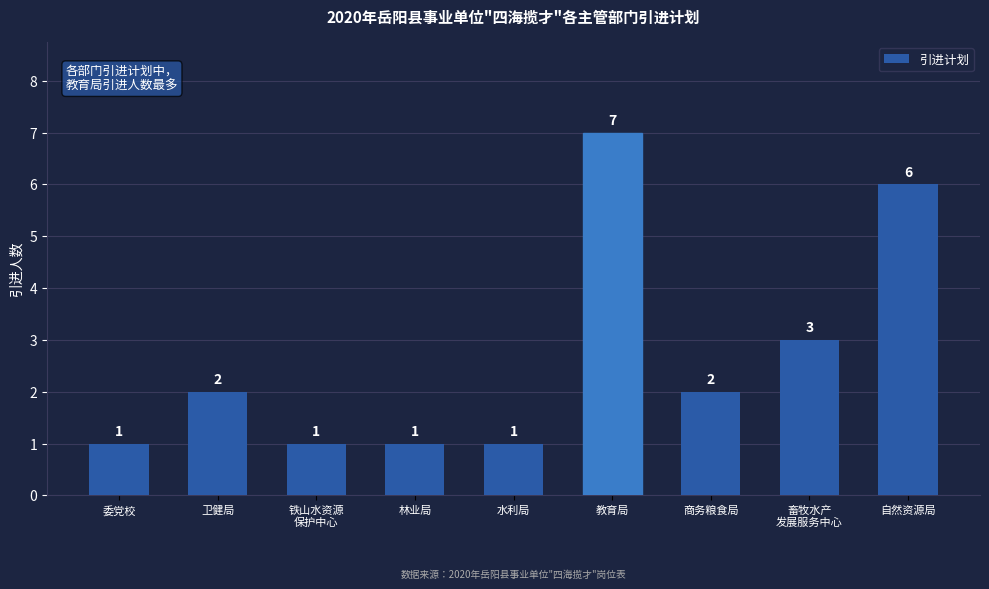

The value at 委党校 is 0. True or false?

False